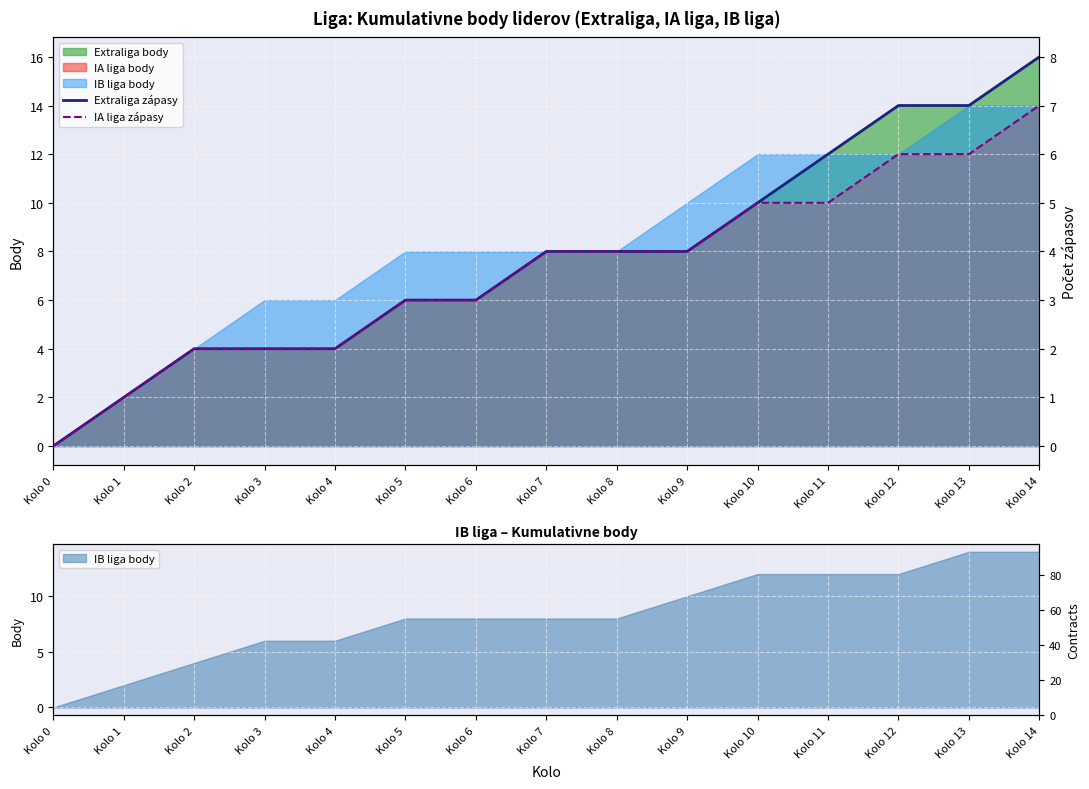

Count the Extraliga zápasy values in the range 2 to 6.

10